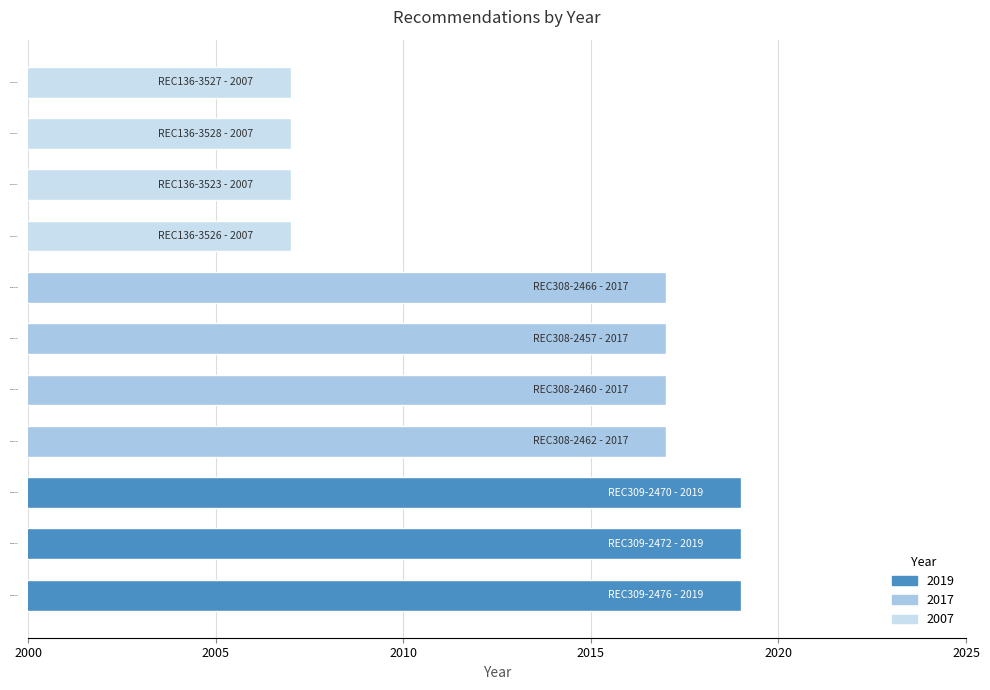

Reading bottom to top, list all the values displayed in this chart.

REC309-2476=2019	REC309-2472=2019	REC309-2470=2019	REC308-2462=2017	REC308-2460=2017	REC308-2457=2017	REC308-2466=2017	REC136-3526=2007	REC136-3523=2007	REC136-3528=2007	REC136-3527=2007